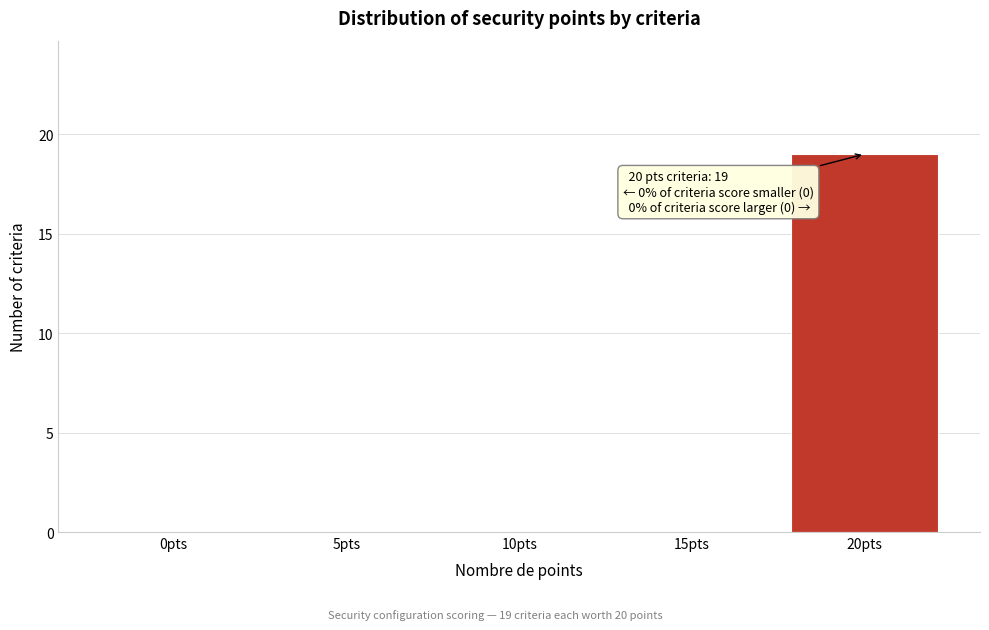

Reading right to left, extract all data points from this chart.

20pts=19	15pts=0	10pts=0	5pts=0	0pts=0